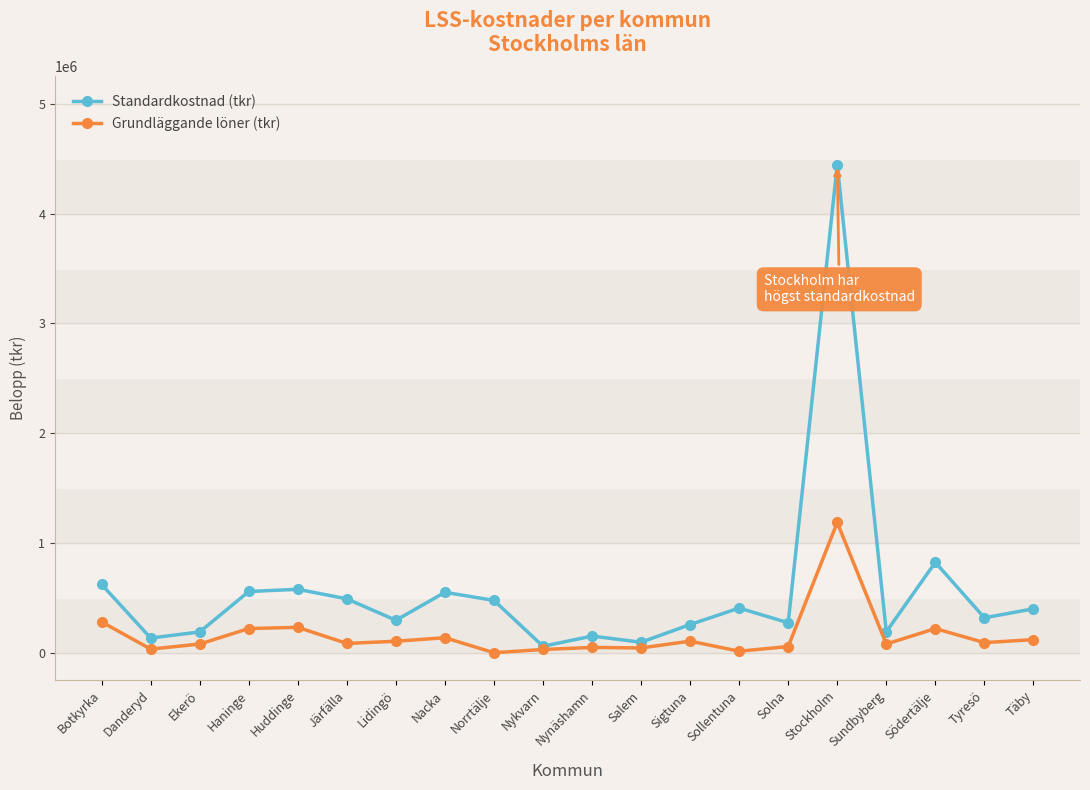

At which category does Grundläggande löner (tkr) reach its first local valley?

Danderyd